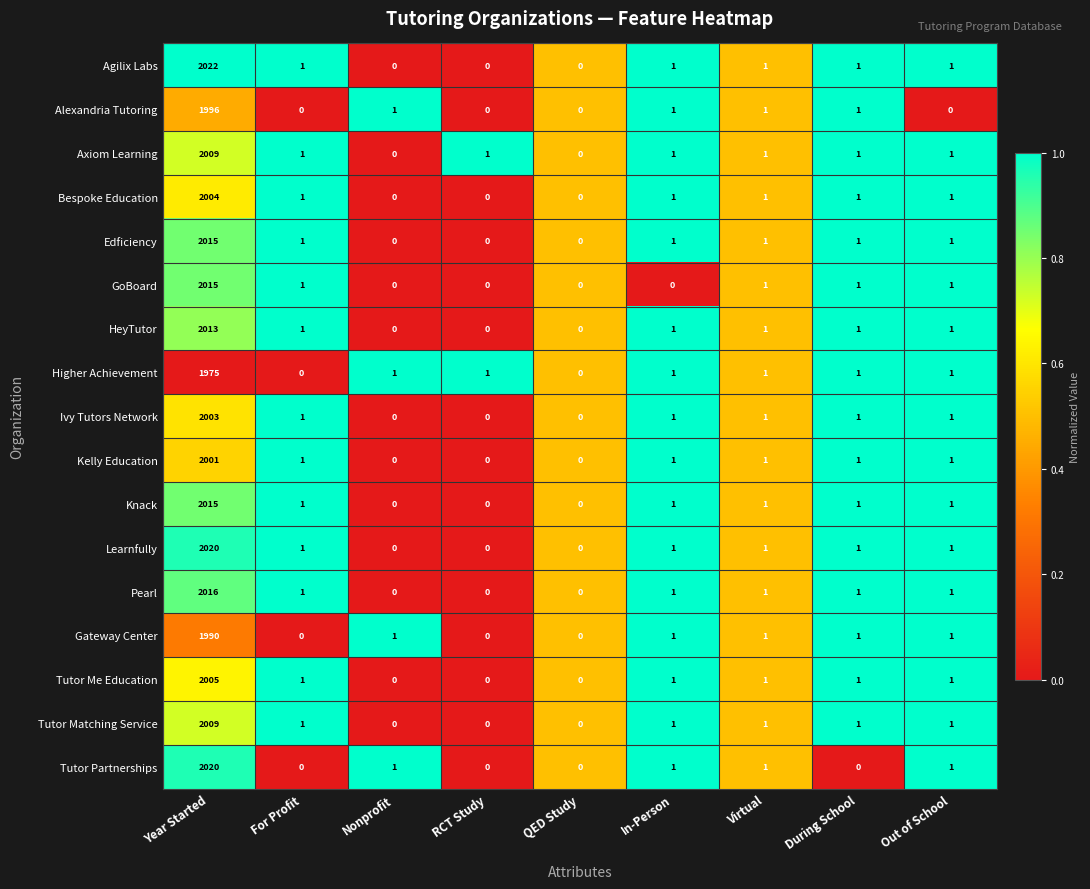

What is the total value across all series at Virtual?

17